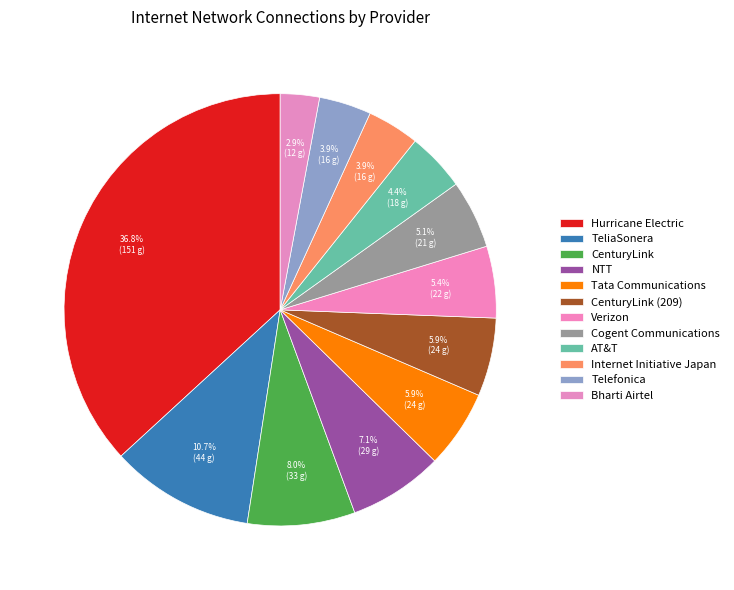

What is the ratio of the value at Bharti Airtel to the value at Cogent Communications?

0.6